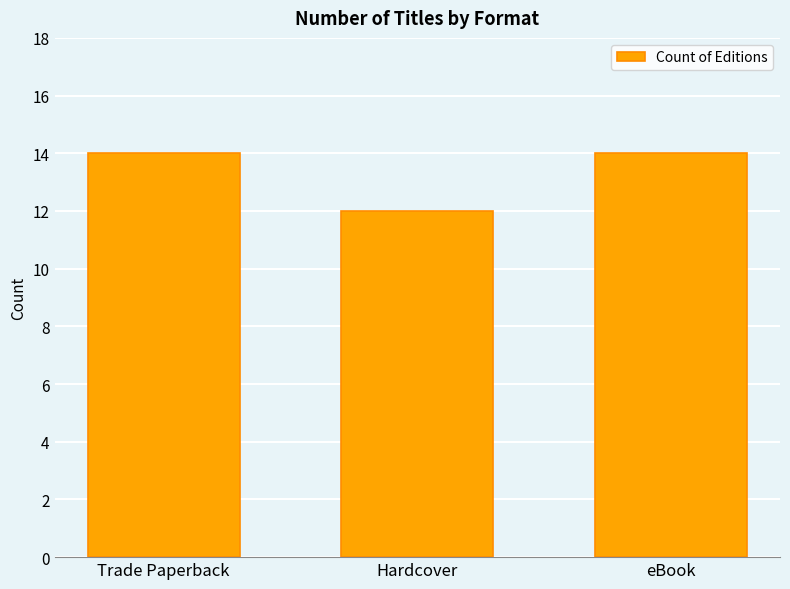

Which category has the lowest value across all series?

Hardcover